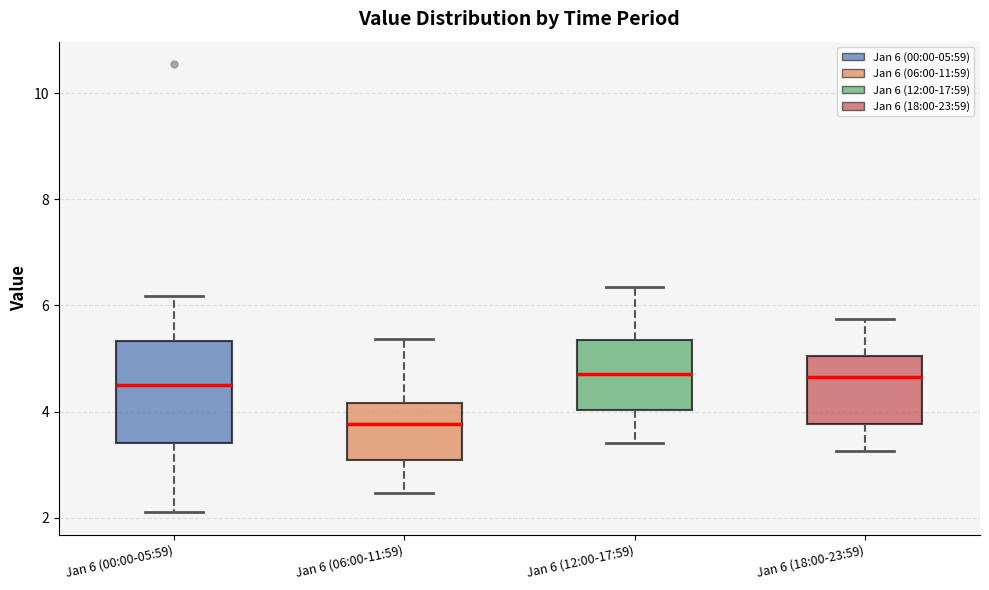

Comparing the boxes themselves (not the whiskers), which one is the tallest?

Jan 6 (00:00-05:59)